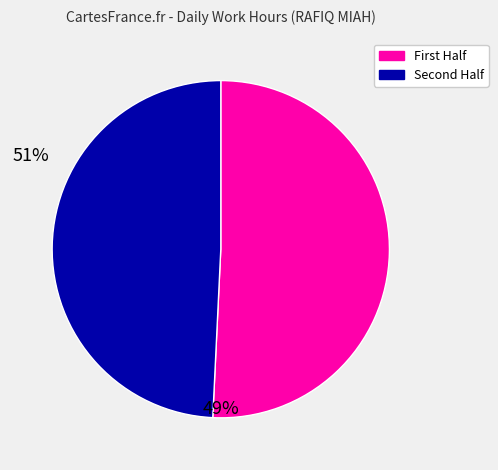

How many slices are in this pie chart?

2